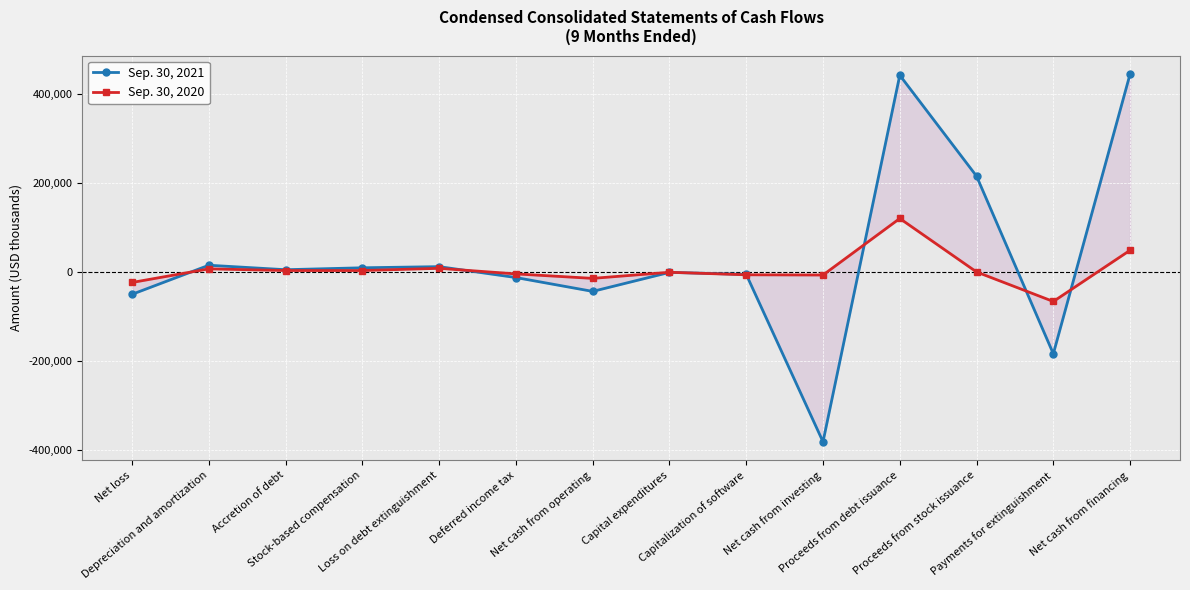

What is the sum of all Sep. 30, 2020 values?

67625